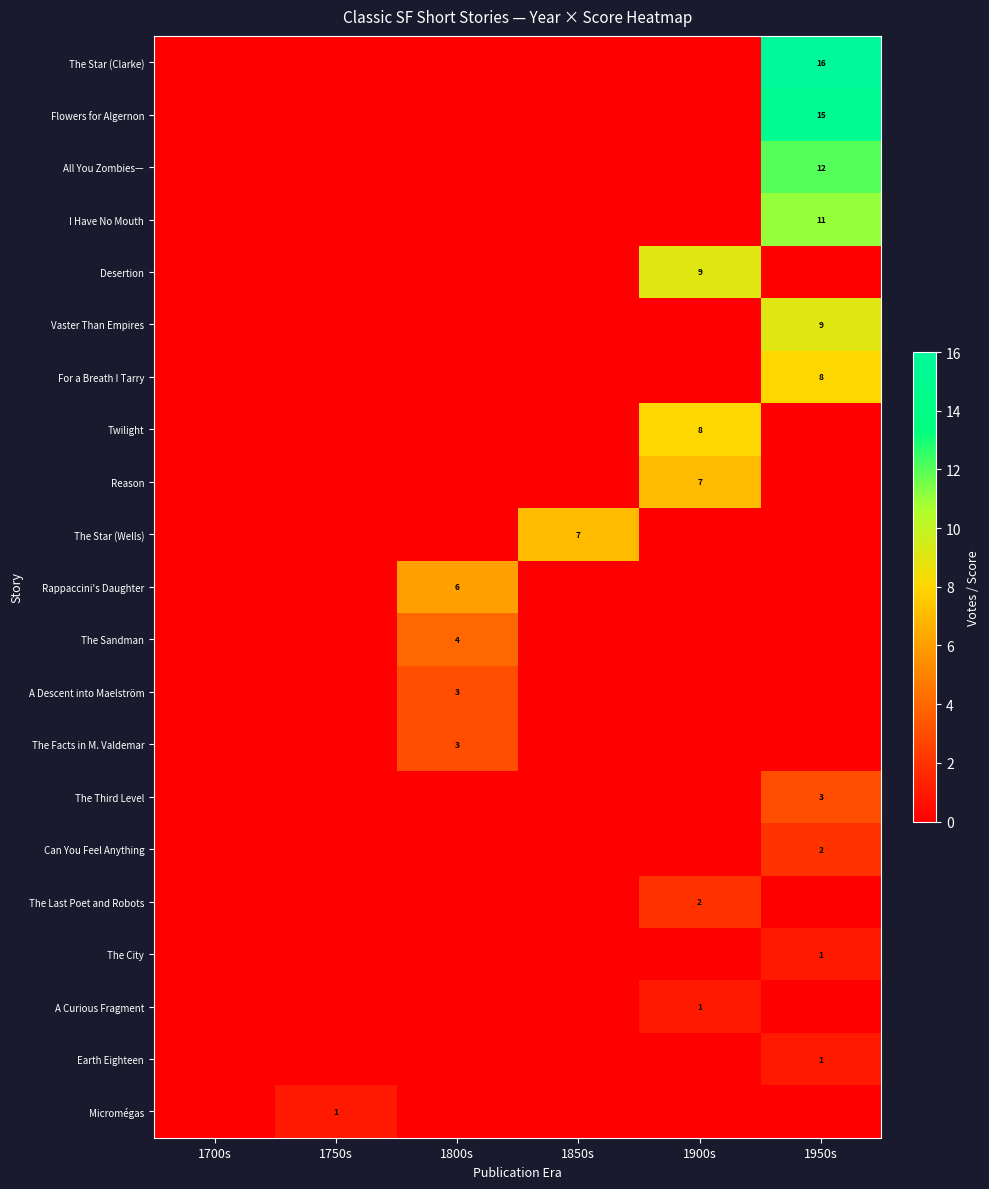

Is it true that The Sandman equals 4 at 1800s?

True